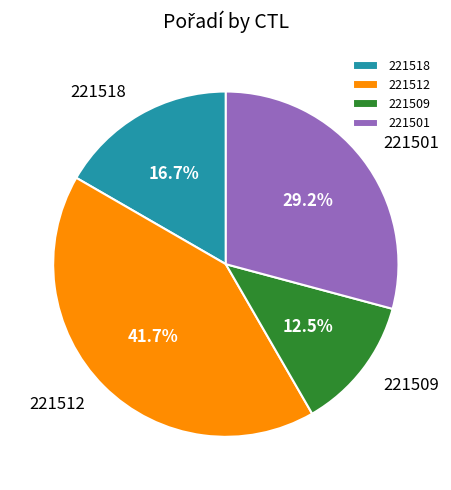

How many slices are in this pie chart?

4